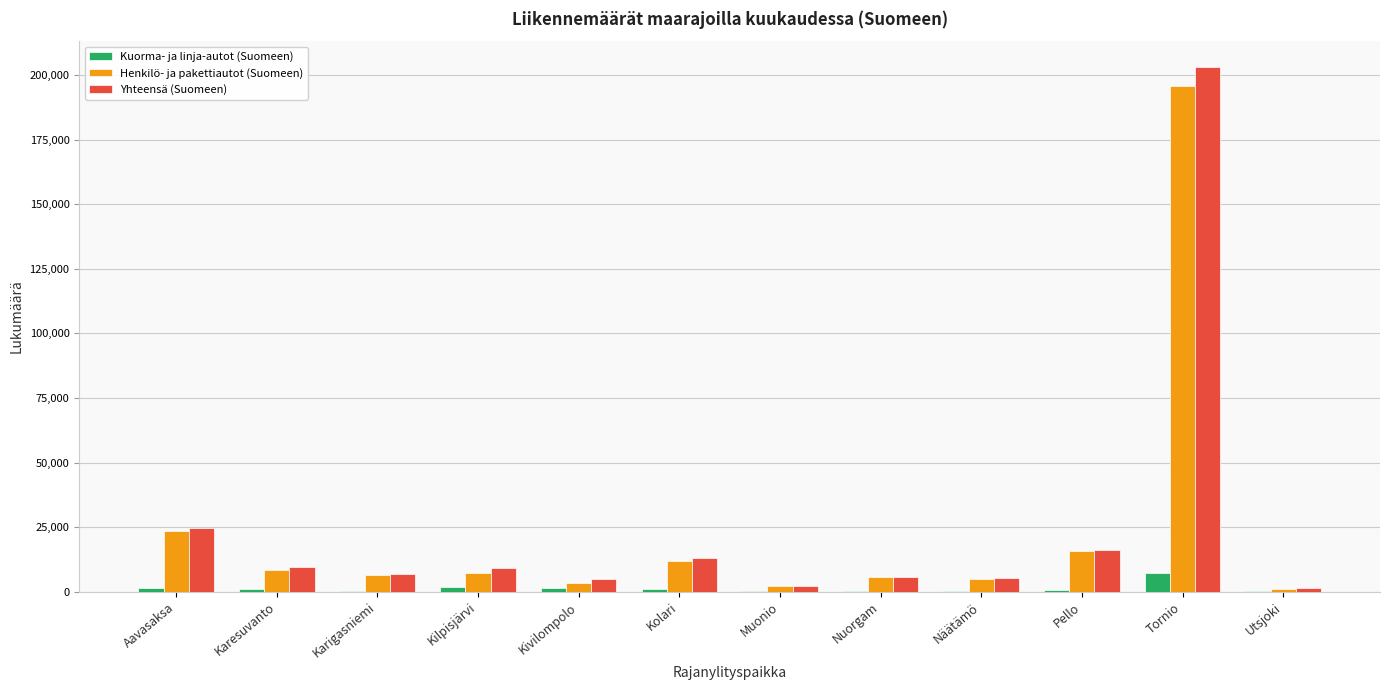

At which category is the sum across all series the highest?

Tornio